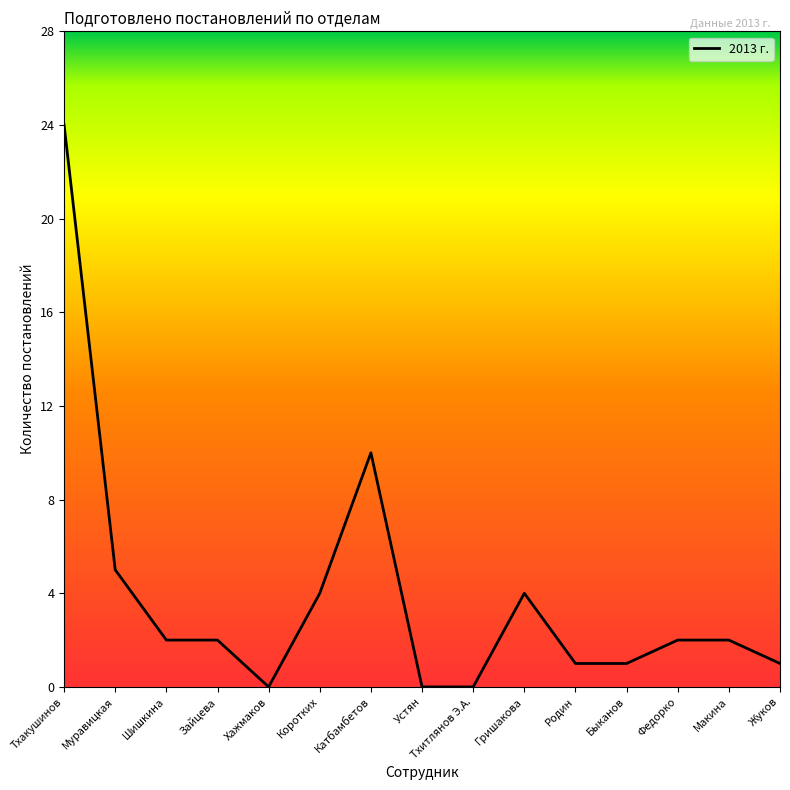

At which label is the value closest to 12?

Катбамбетов